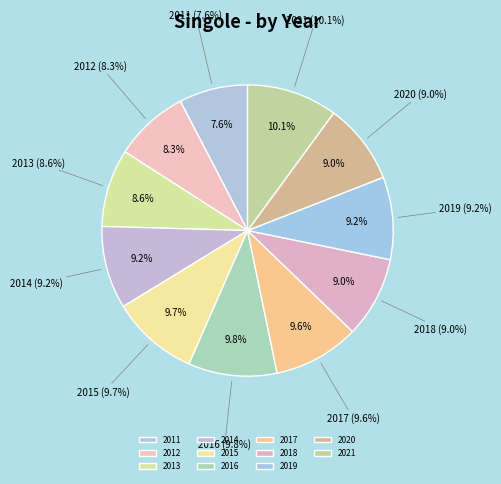

Is it true that 2016 is 3% of the pie?

False